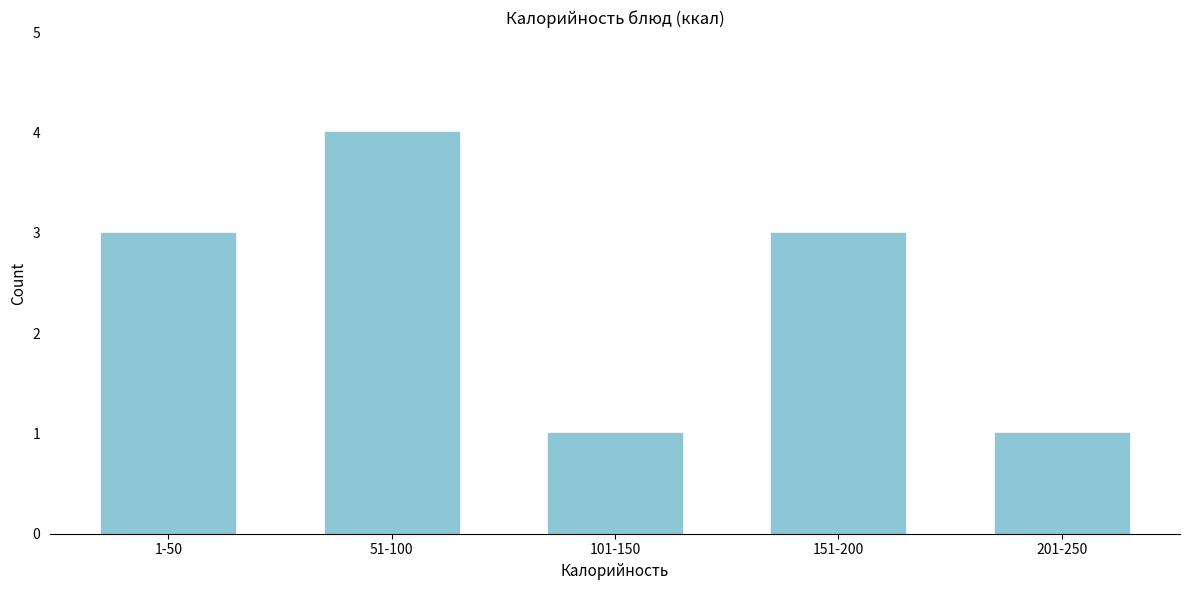

Reading right to left, what are all the values shown in this chart?

201-250=1	151-200=3	101-150=1	51-100=4	1-50=3